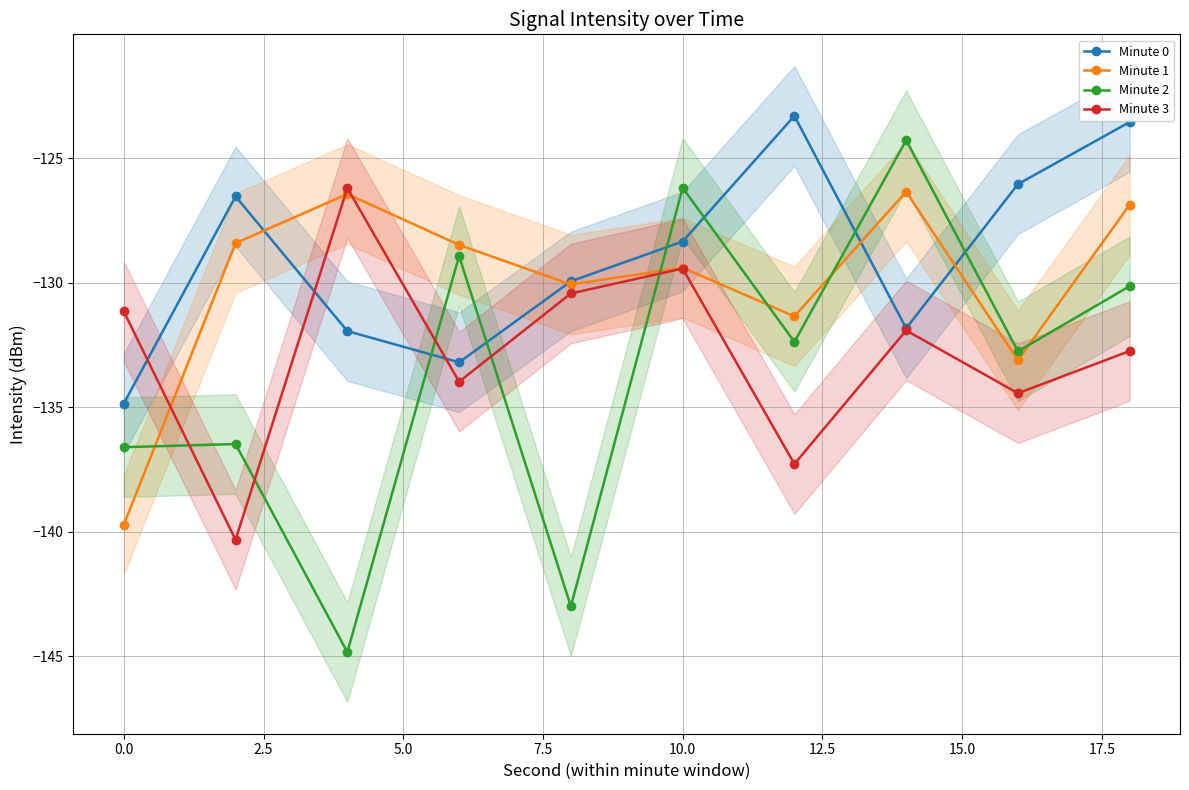

How many values in the Minute 3 series exceed -131?

3